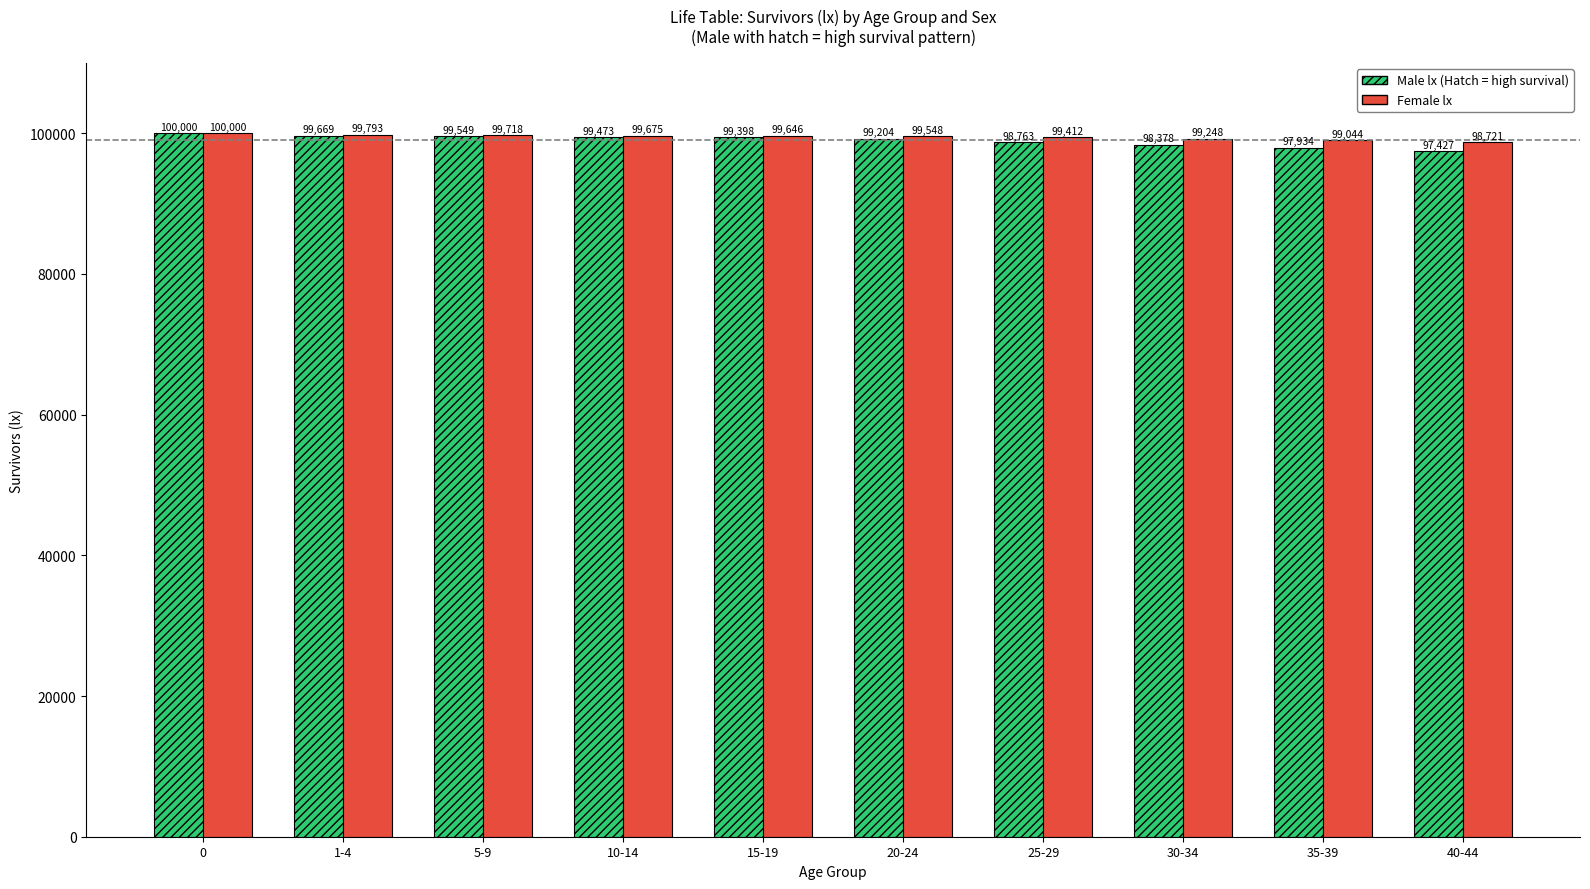

Reading left to right, list all the values displayed in this chart.

Male lx: 0=100000	1-4=99669	5-9=99549	10-14=99473	15-19=99398	20-24=99204	25-29=98763	30-34=98378	35-39=97934	40-44=97427
Female lx: 0=100000	1-4=99793	5-9=99718	10-14=99675	15-19=99646	20-24=99548	25-29=99412	30-34=99248	35-39=99044	40-44=98721